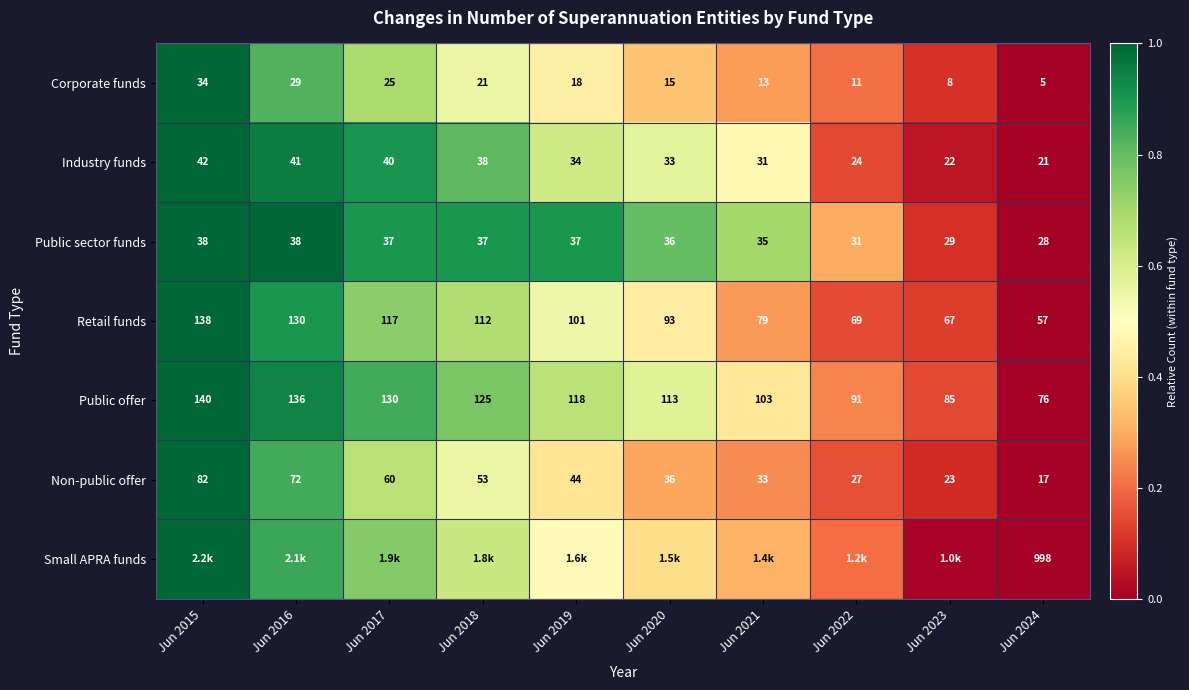

Is the value of Non-public offer at Jun 2024 greater than the value of Corporate funds at Jun 2024?

Yes